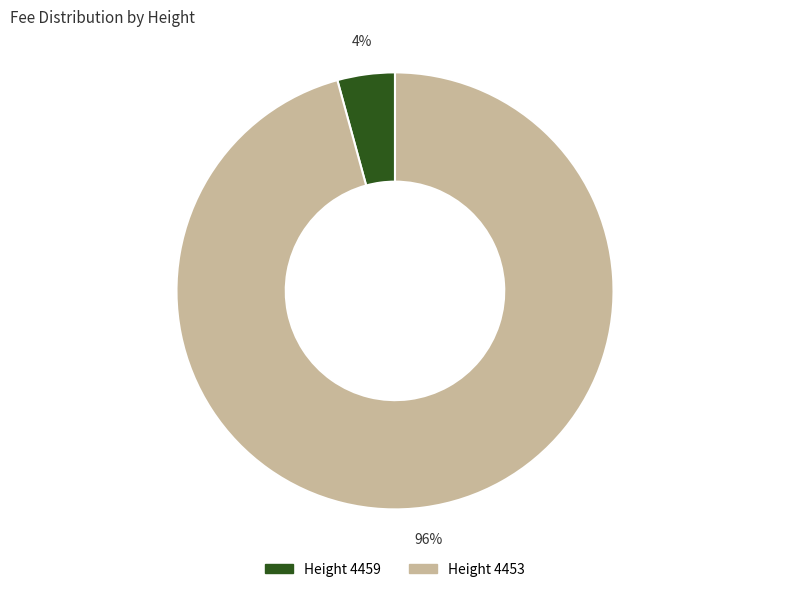

How many segments does this pie chart have?

2